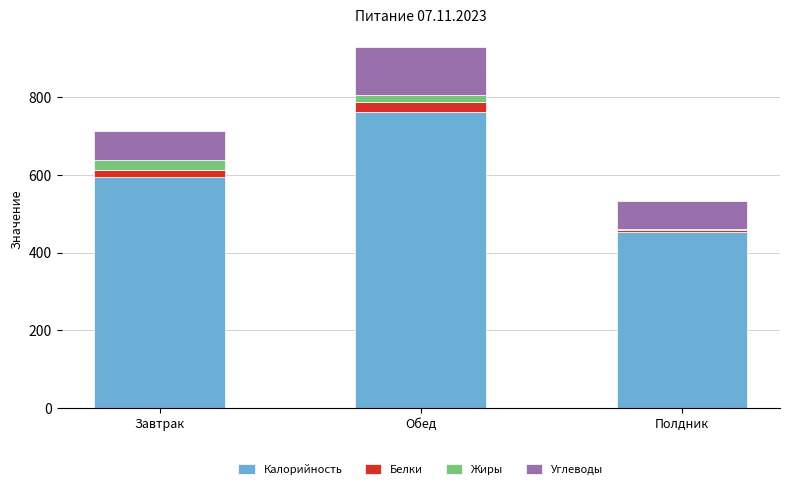

The Калорийность series shows 825.3 at Завтрак. True or false?

False